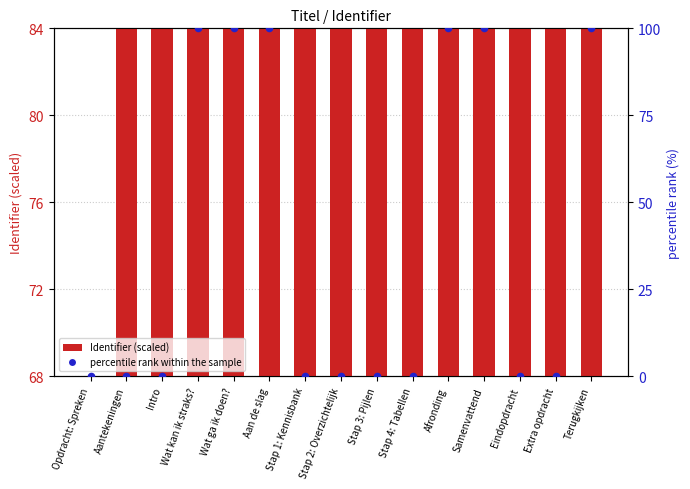

Which series has the largest Y range (max minus min)?

percentile rank within the sample